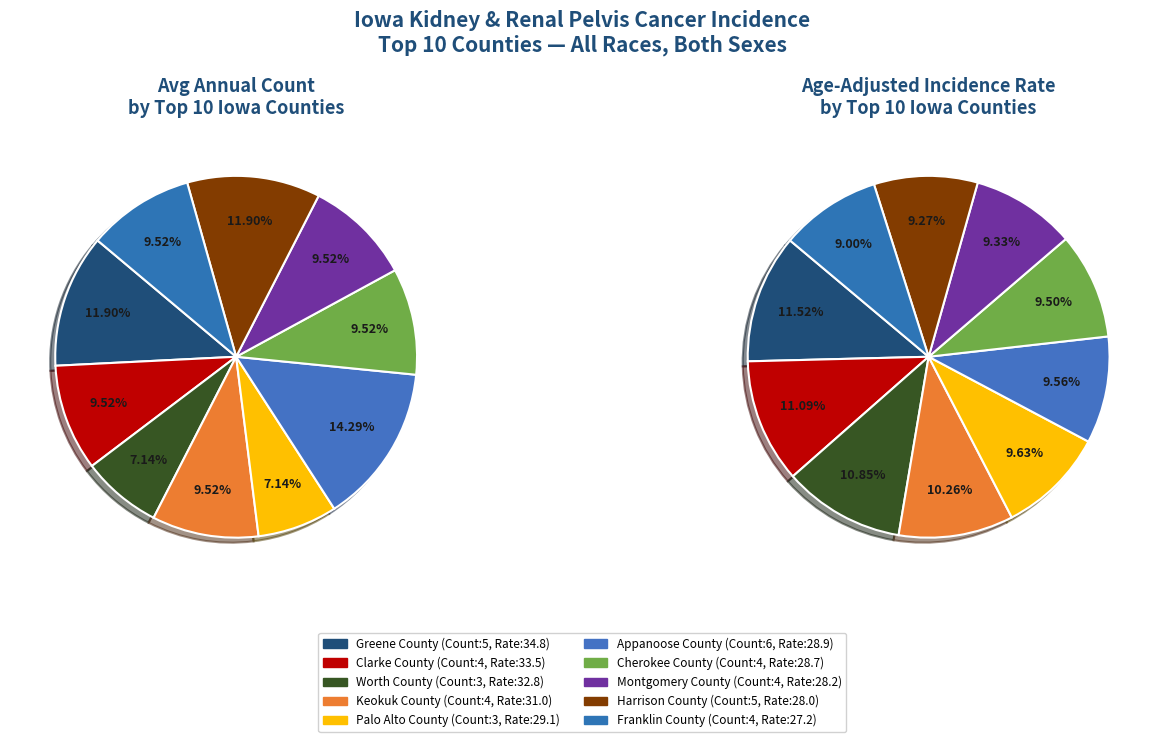

Which category has the smallest portion of the pie?

Worth County